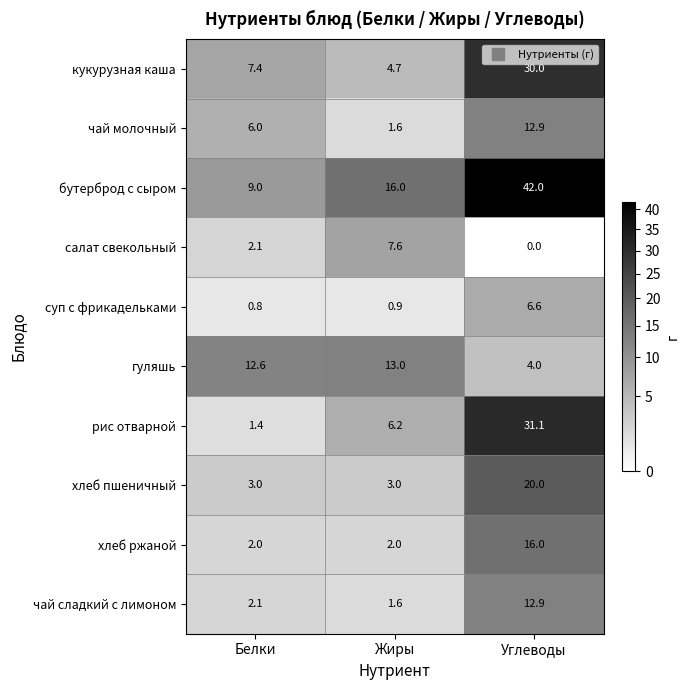

Reading left to right, list all the values displayed in this chart.

кукурузная каша: Белки=7.4	Жиры=4.7	Углеводы=30.0
чай молочный: Белки=6.0	Жиры=1.6	Углеводы=12.9
бутерброд с сыром: Белки=9.0	Жиры=16.0	Углеводы=42.0
салат свекольный: Белки=2.1	Жиры=7.6	Углеводы=0.0
суп с фрикадельками: Белки=0.8	Жиры=0.9	Углеводы=6.6
гуляшь: Белки=12.6	Жиры=13.0	Углеводы=4.0
рис отварной: Белки=1.4	Жиры=6.2	Углеводы=31.1
хлеб пшеничный: Белки=3.0	Жиры=3.0	Углеводы=20.0
хлеб ржаной: Белки=2.0	Жиры=2.0	Углеводы=16.0
чай сладкий с лимоном: Белки=2.1	Жиры=1.6	Углеводы=12.9